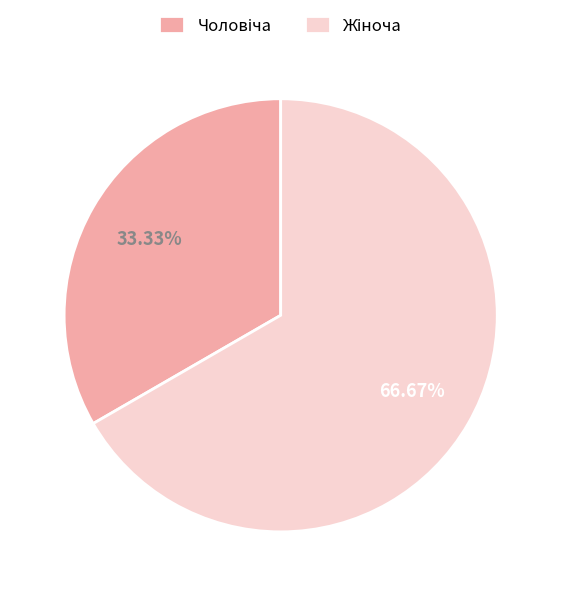

Is there a majority slice in this chart?

Yes